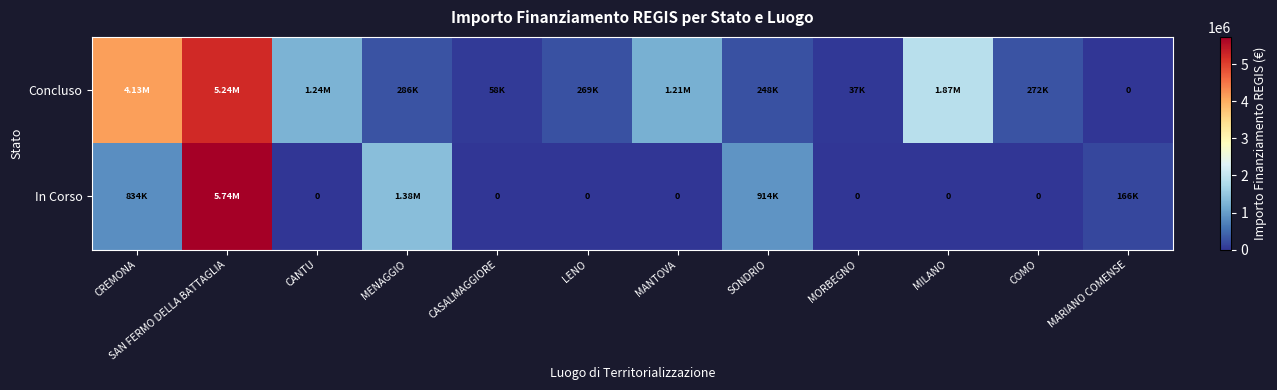

What is the total value across all series at CREMONA?

4966469.6